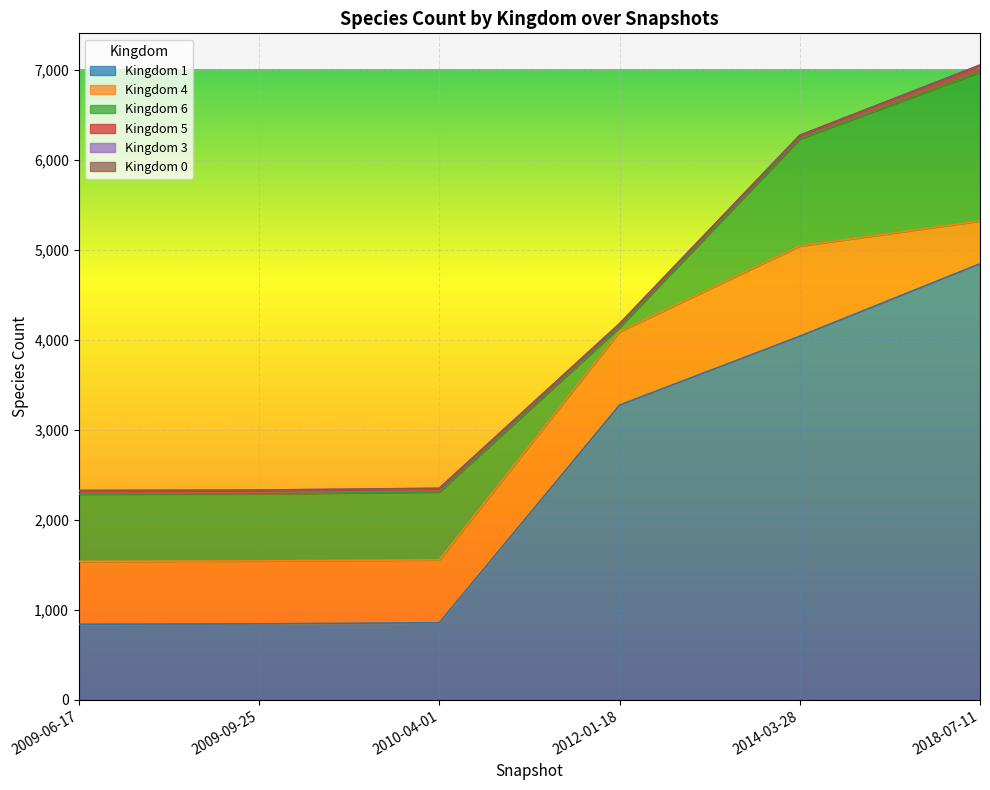

How many 4 values are between 699 and 815?

4